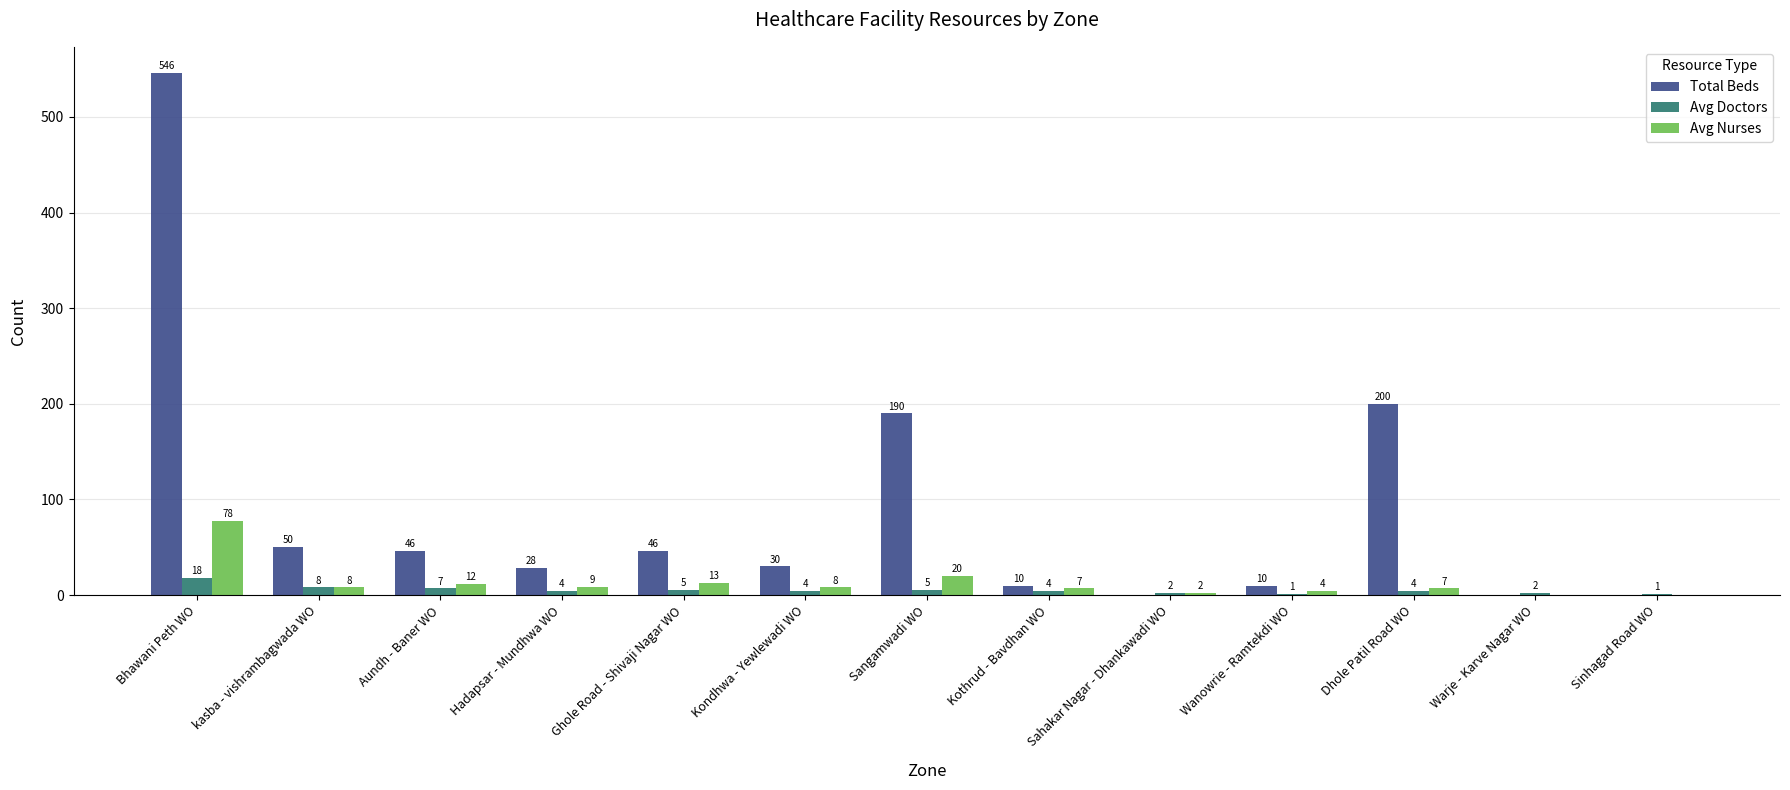

How many groups of bars are there?

13